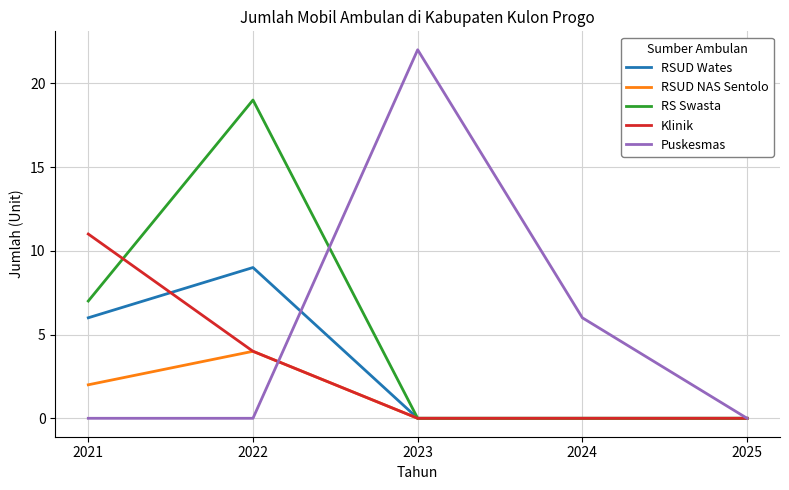

List the series in order of their peak value, lowest first.

RSUD NAS Sentolo, RSUD Wates, Klinik, RS Swasta, Puskesmas